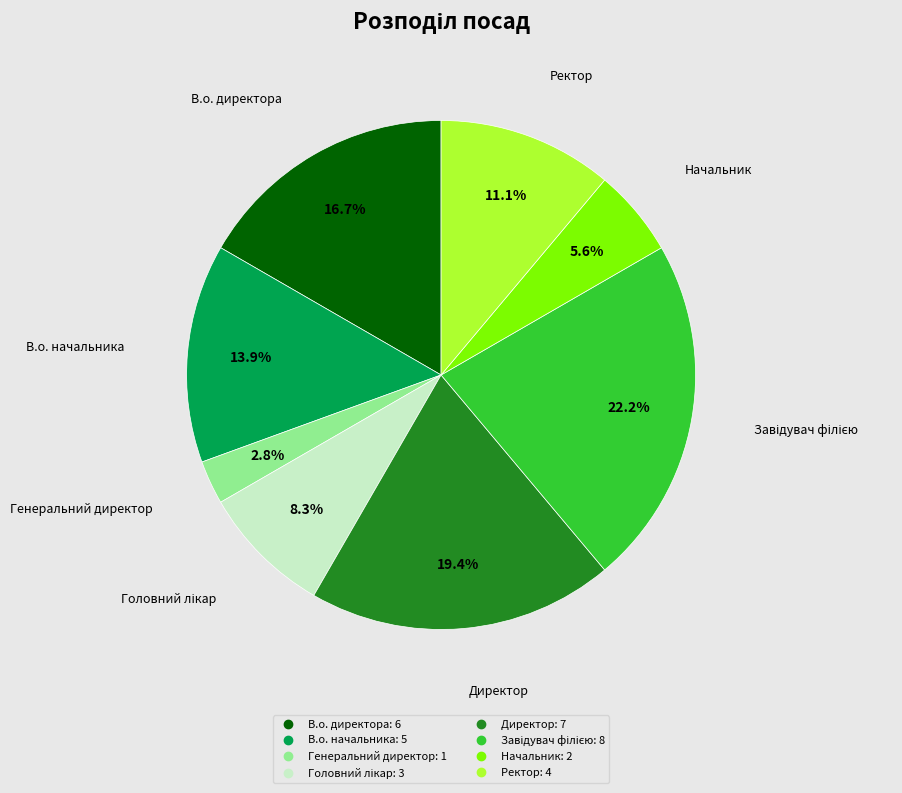

How many segments does this pie chart have?

8